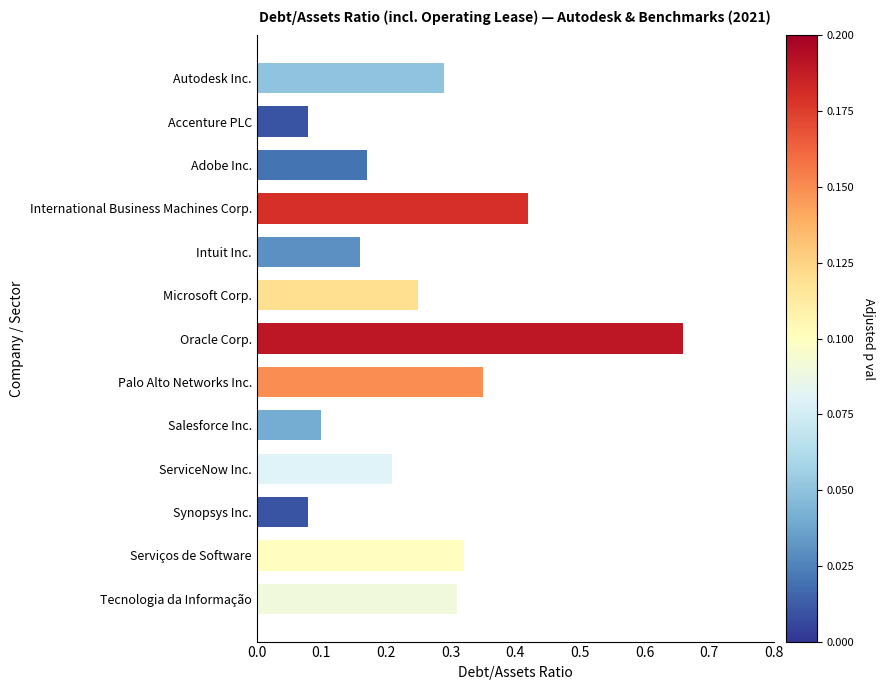

Does the chart contain stacked bars?

No